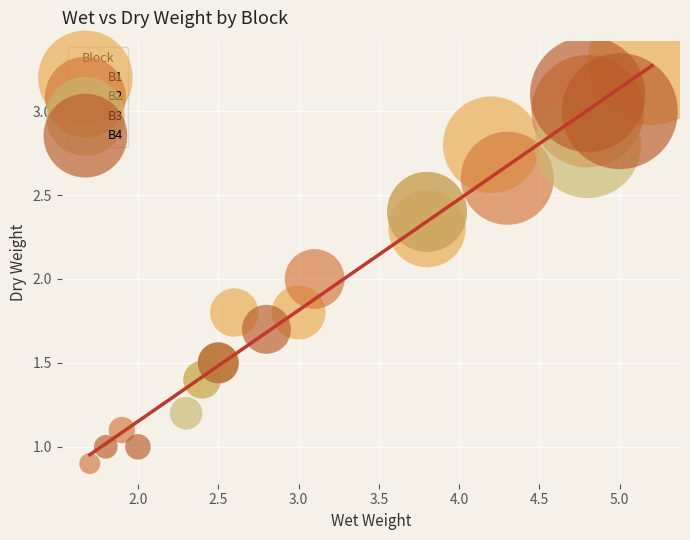

Which series reaches the maximum Y coordinate?

B1